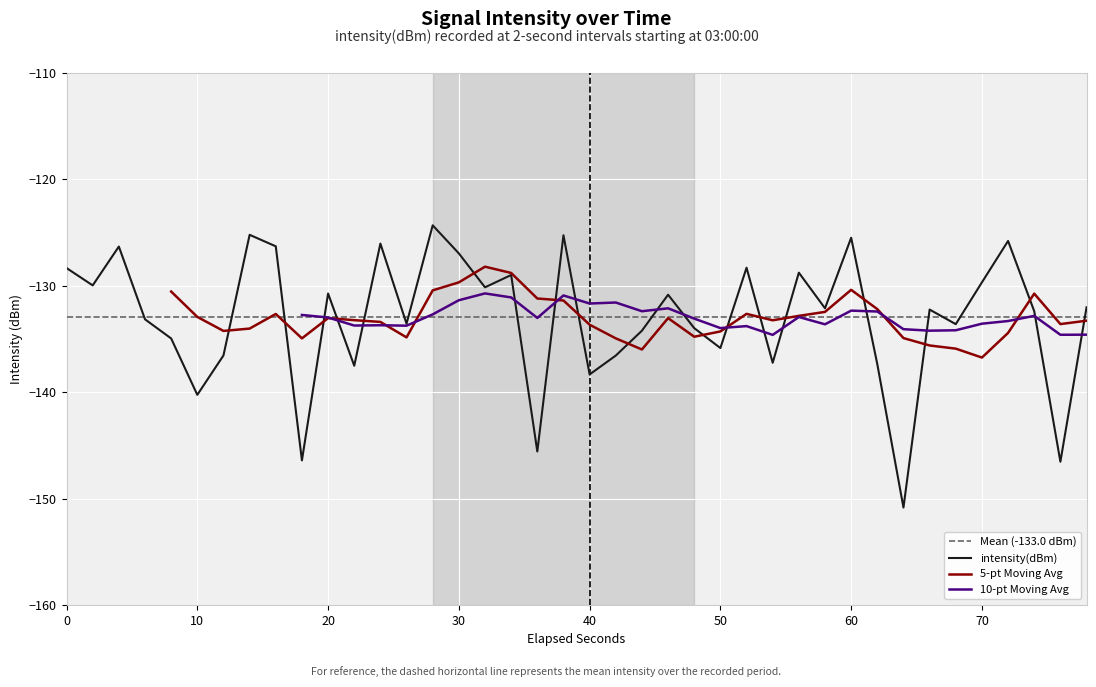

True or false: intensity(dBm) has a value of -128.3 at 0.

True